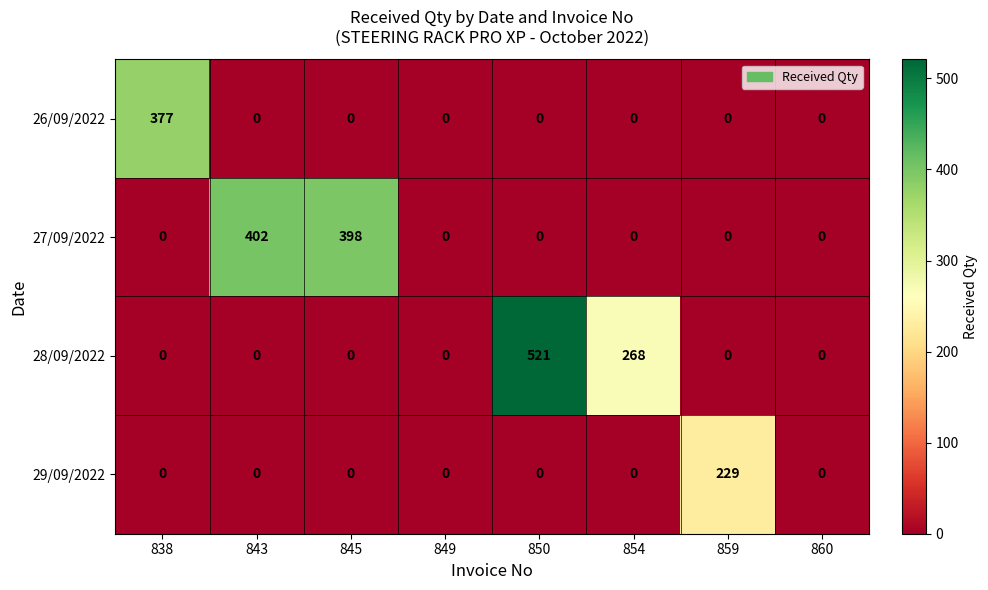

Which series has the widest spread of values?

28/09/2022